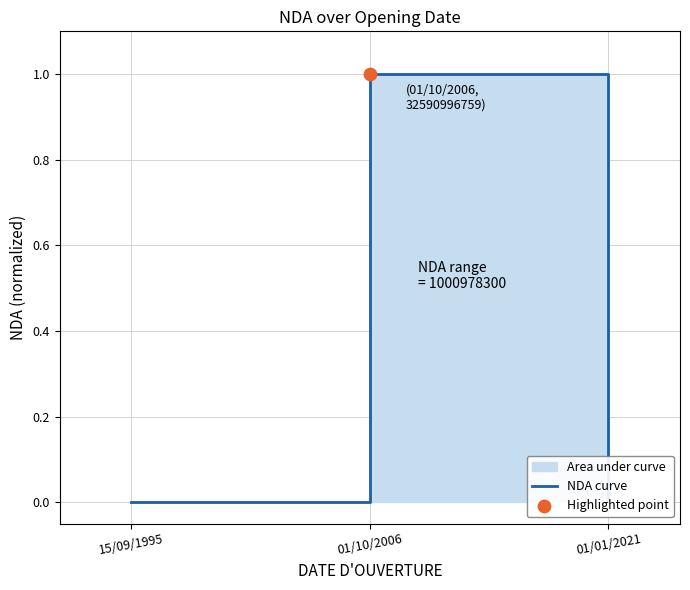

Between 01/10/2006 and 15/09/1995, which is larger?

01/10/2006